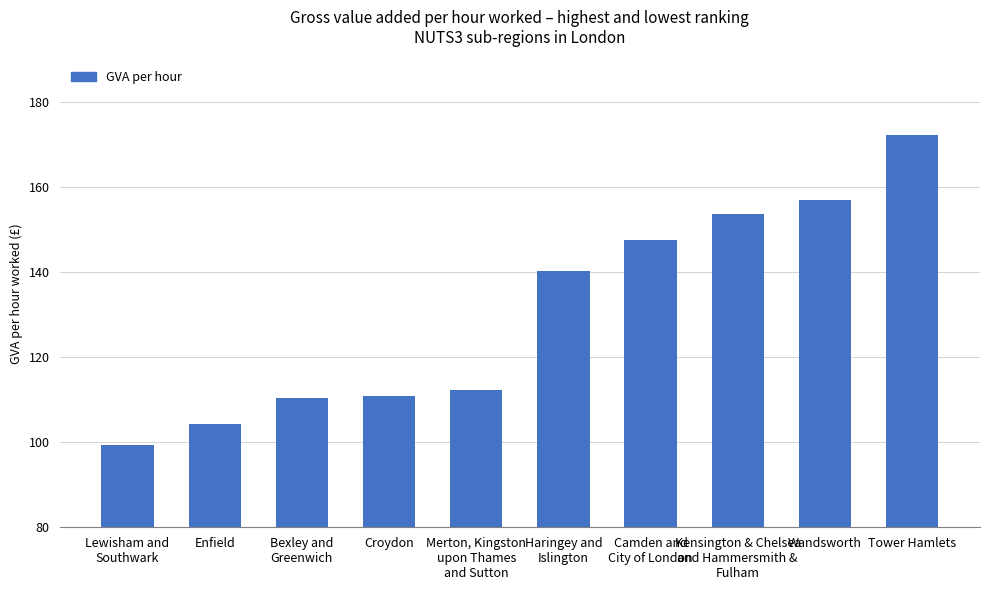

What is the maximum value shown in the chart?

172.3